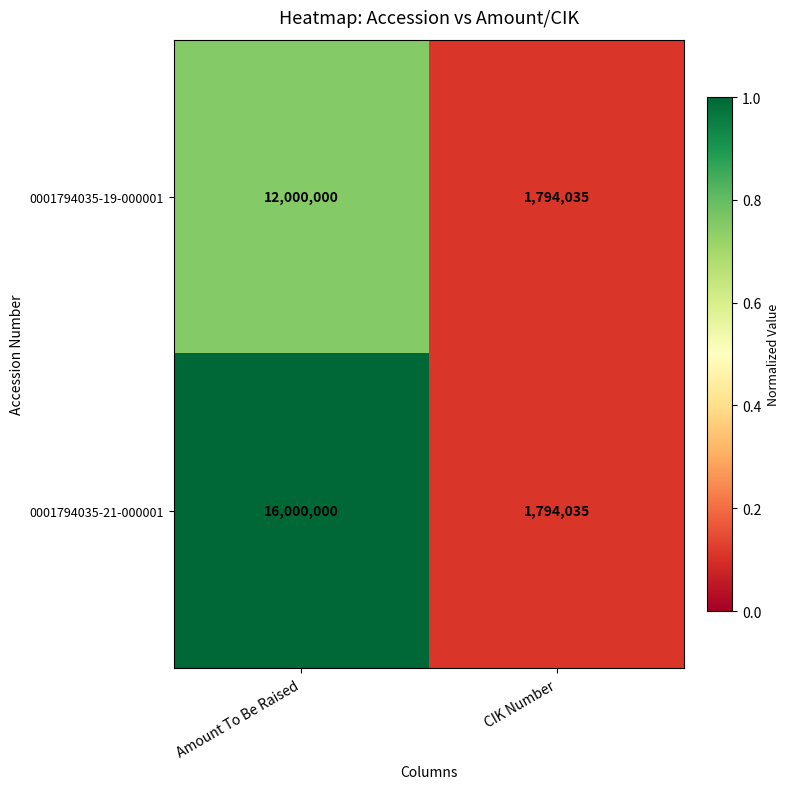

List the labels in order of 0001794035-21-000001 value, largest first.

Amount To Be Raised, CIK Number